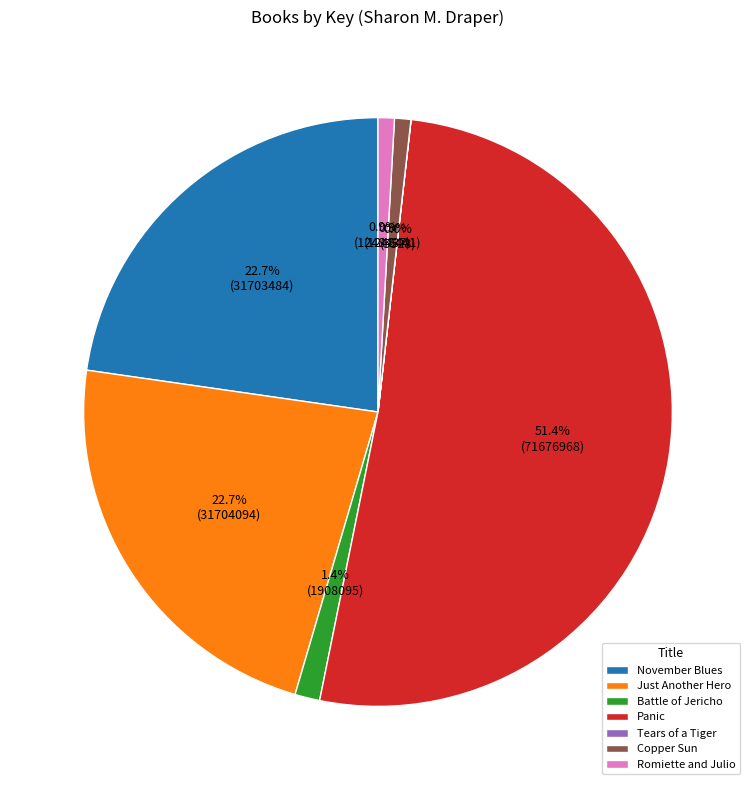

To the nearest percent, what percentage of the pie is Battle of Jericho?

1%